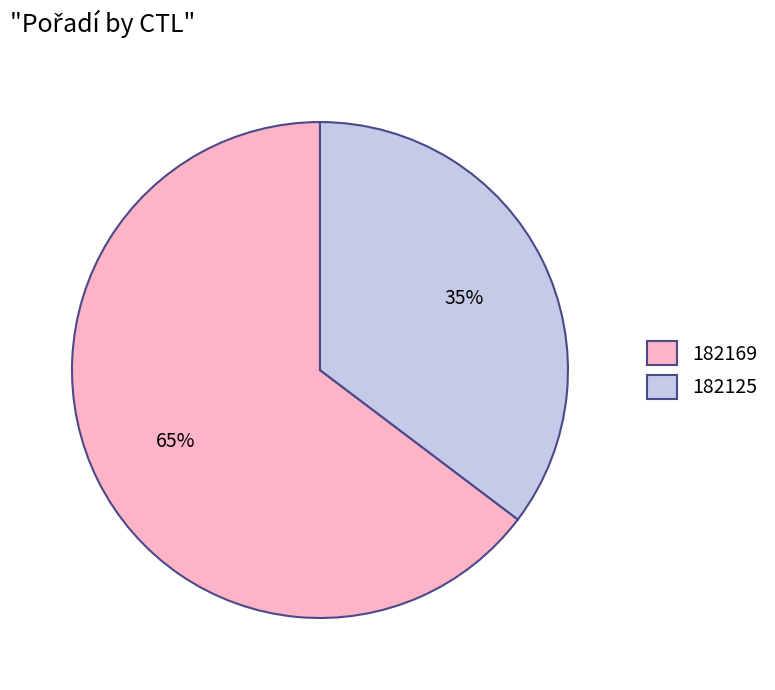

Do 182169 and 182125 together represent more than half of the pie?

Yes